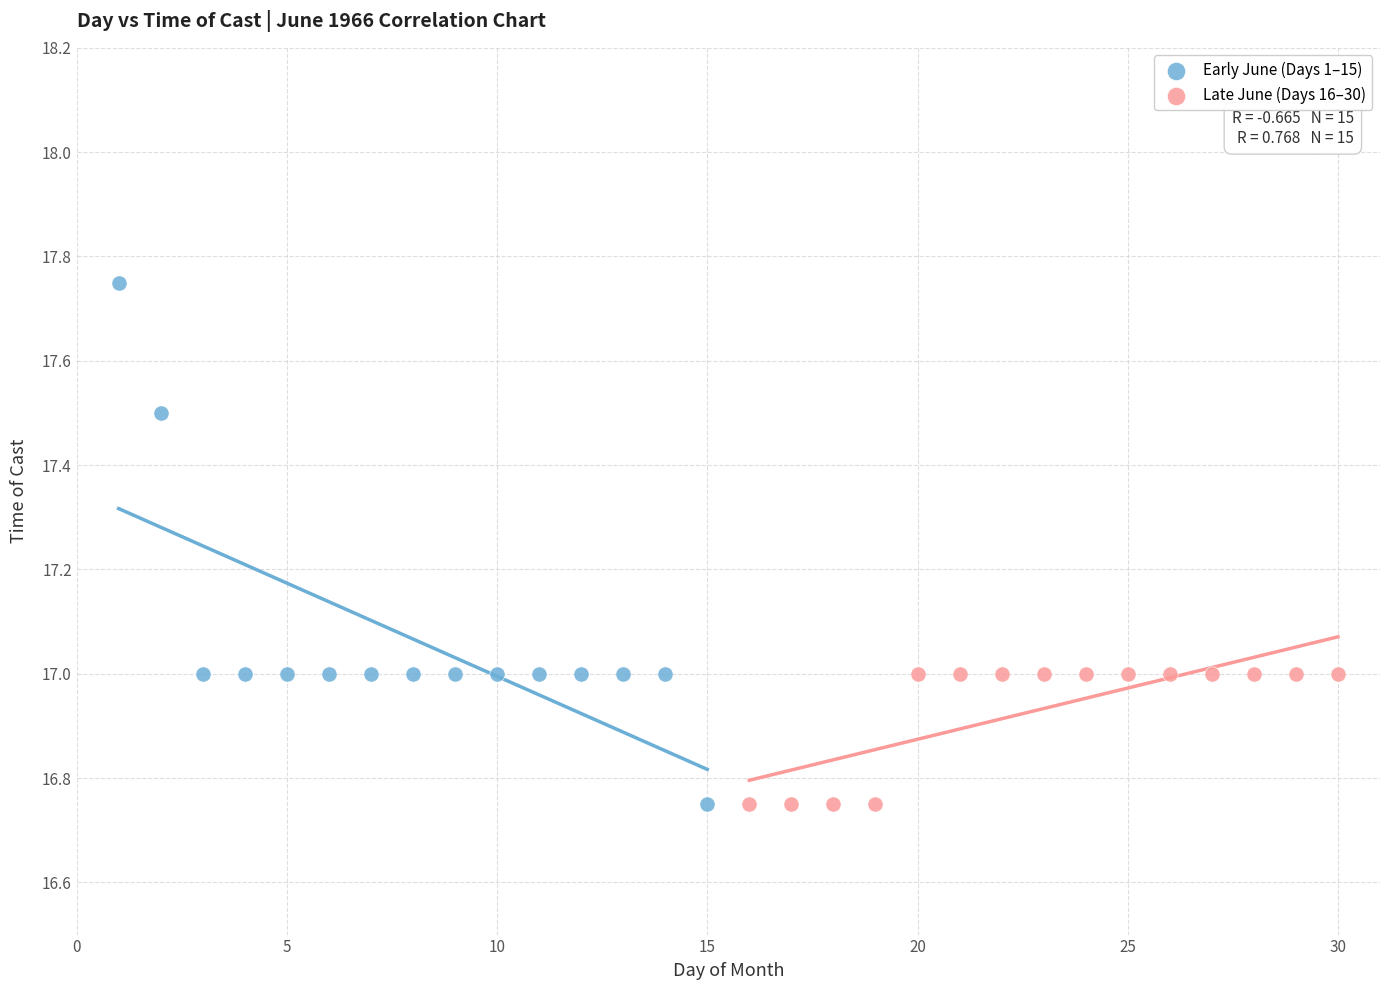

What are all the series names shown in the legend?

Early June (Days 1–15), Late June (Days 16–30)